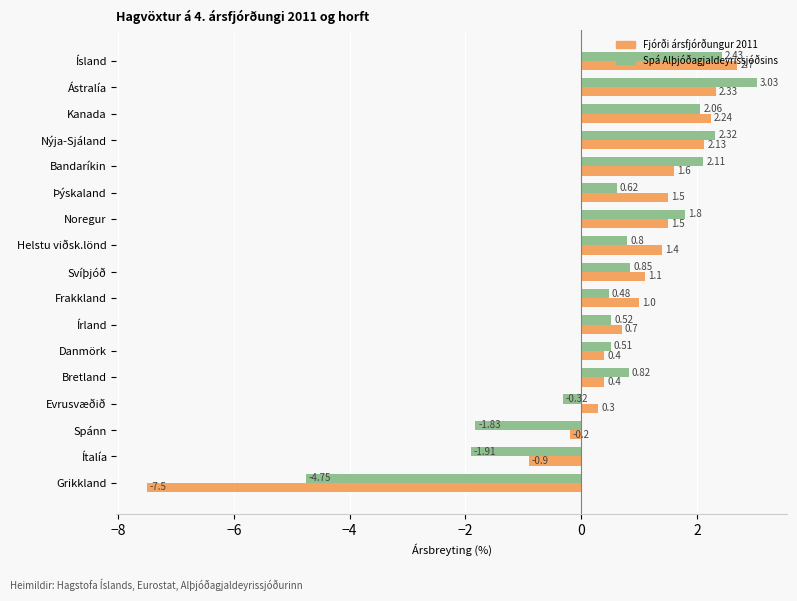

Which series has the widest spread of values?

Fjórði ársfjórðungur 2011